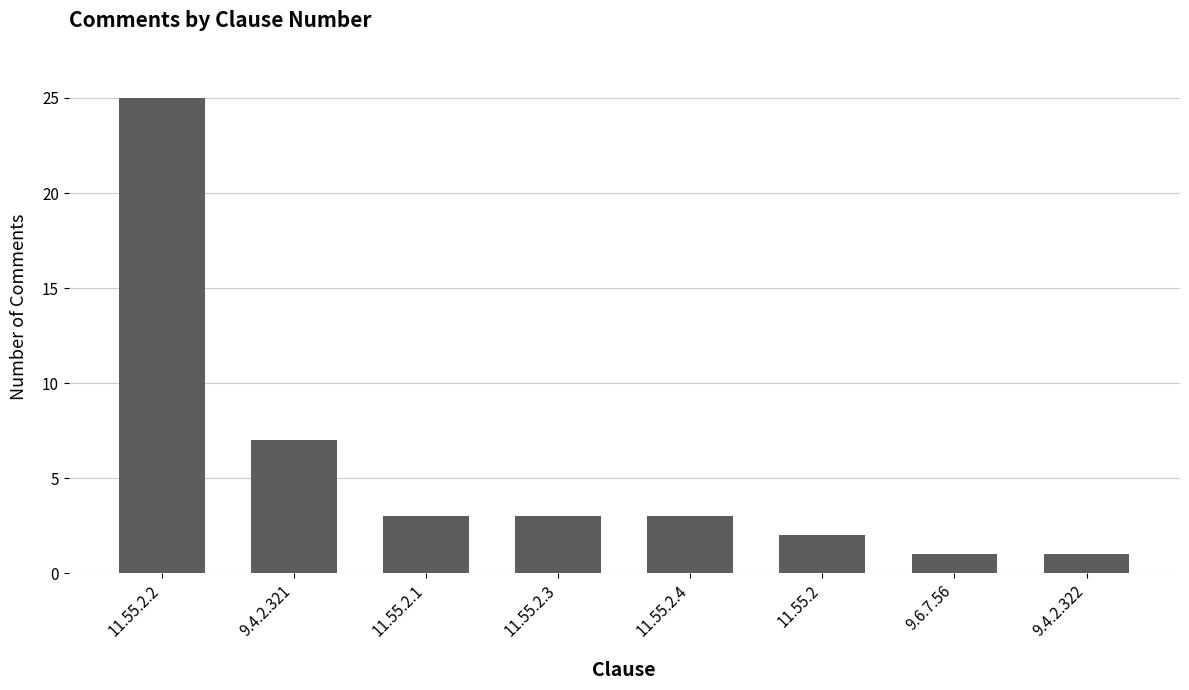

What is the average value?

6